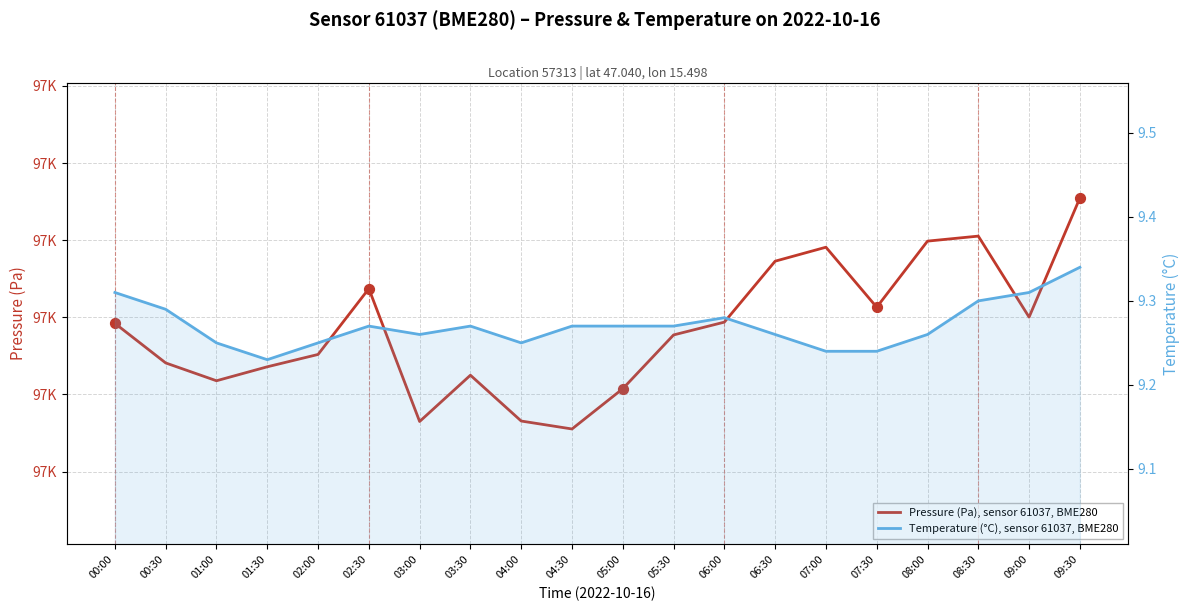

What are all the series names shown in the legend?

Pressure (Pa), sensor 61037, BME280, Temperature (°C), sensor 61037, BME280